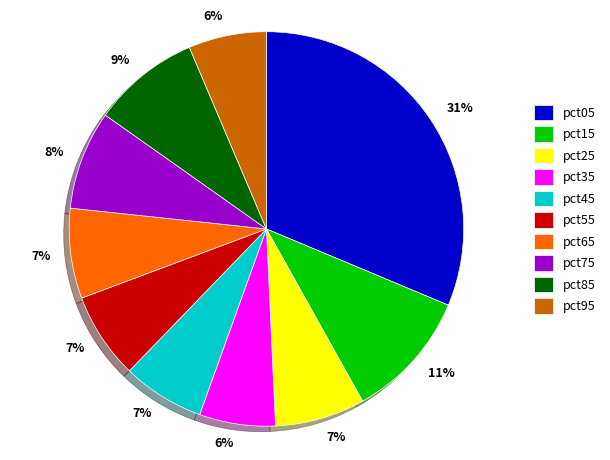

How many segments does this pie chart have?

10